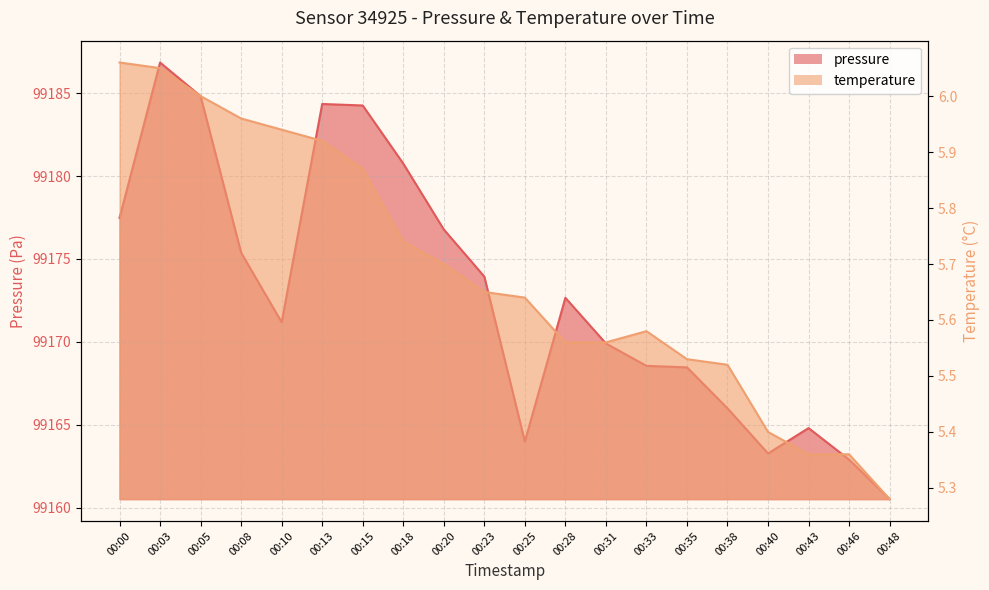

Is the value of temperature at 00:00 greater than the value of pressure at 00:18?

No